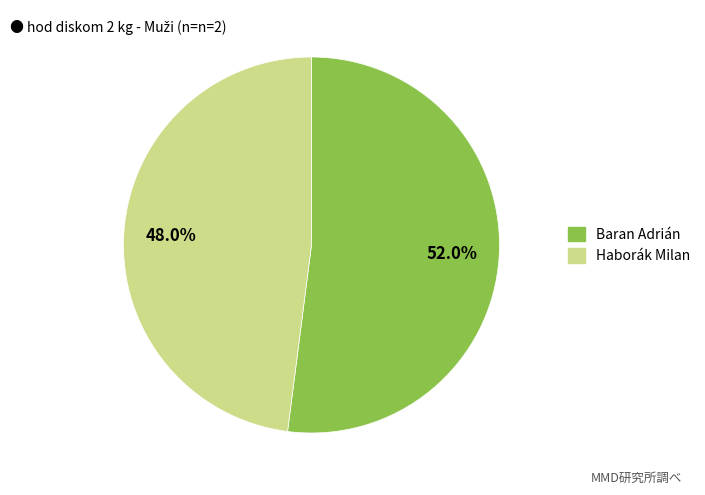

Does any single category account for the majority?

Yes